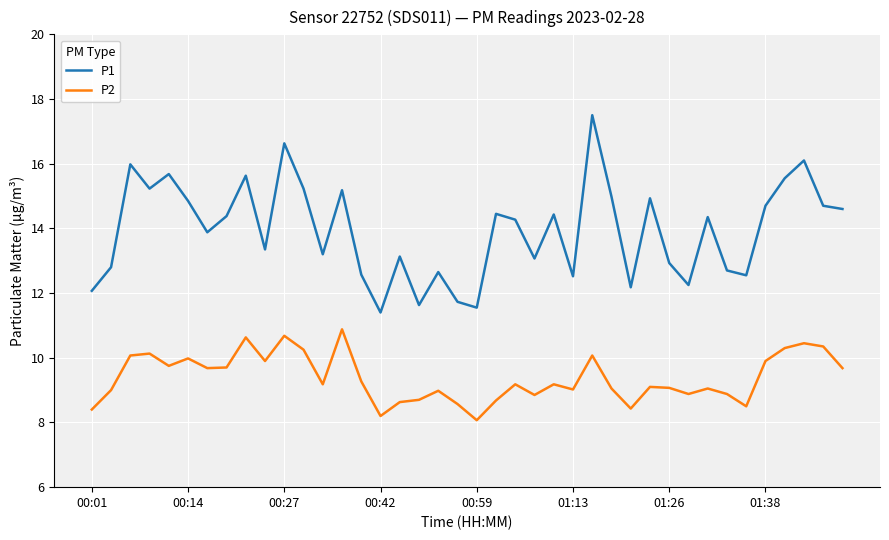

True or false: P2 and P1 intersect in this chart.

False